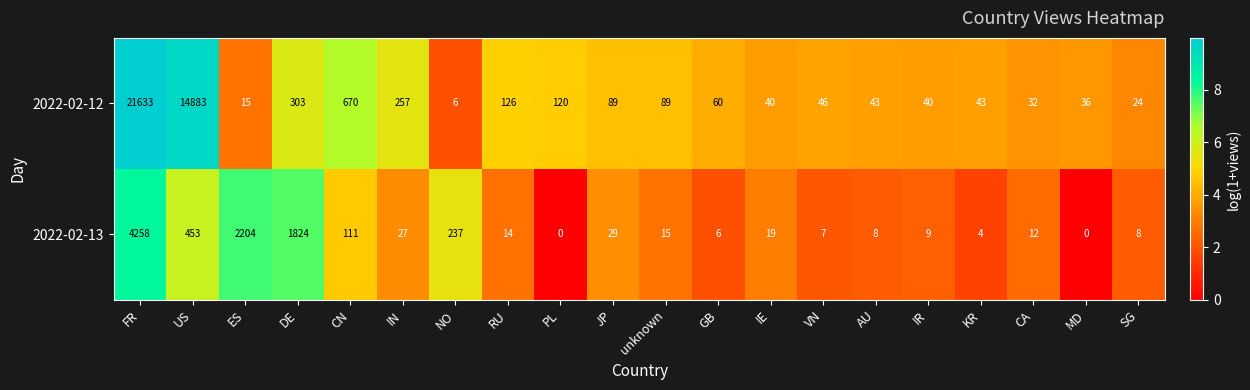

Between FR and GB, which series saw the biggest shift?

2022-02-12